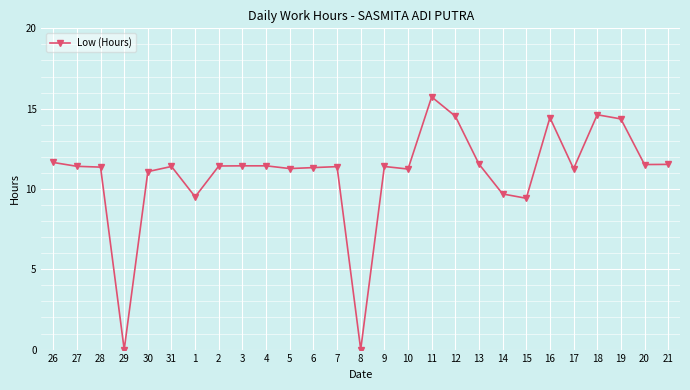

The chart shows a value of 14.4 at 19. True or false?

True